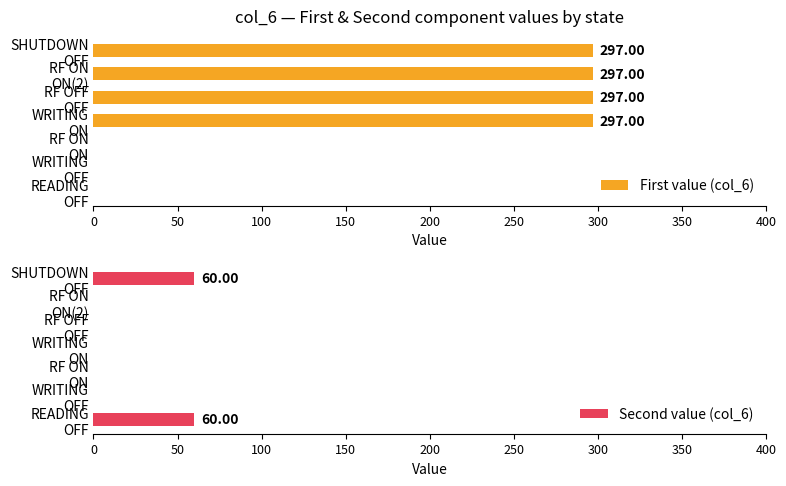

Which series has the largest total across all categories?

First value (col_6)